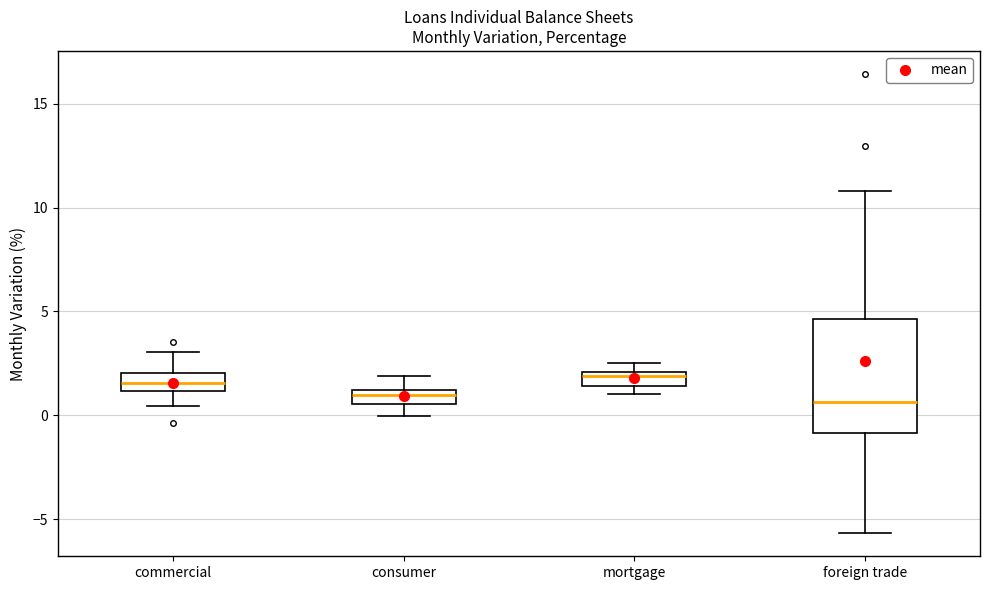

Which box is the tallest, from its lower edge to its upper edge?

foreign trade